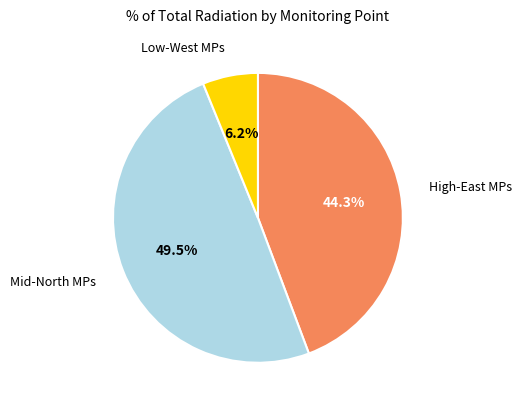

Is there any slice that represents more than half of the pie?

No